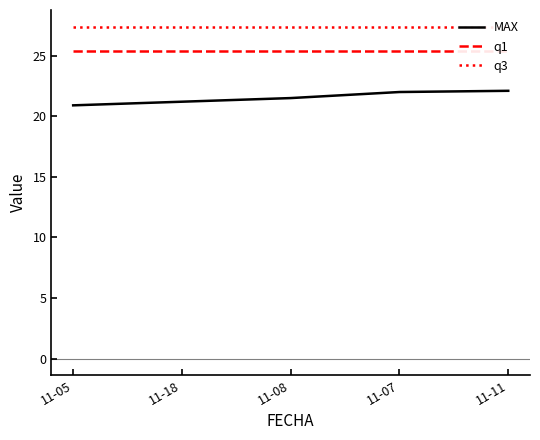

The q1 series shows 5.4 at 11-18. True or false?

False